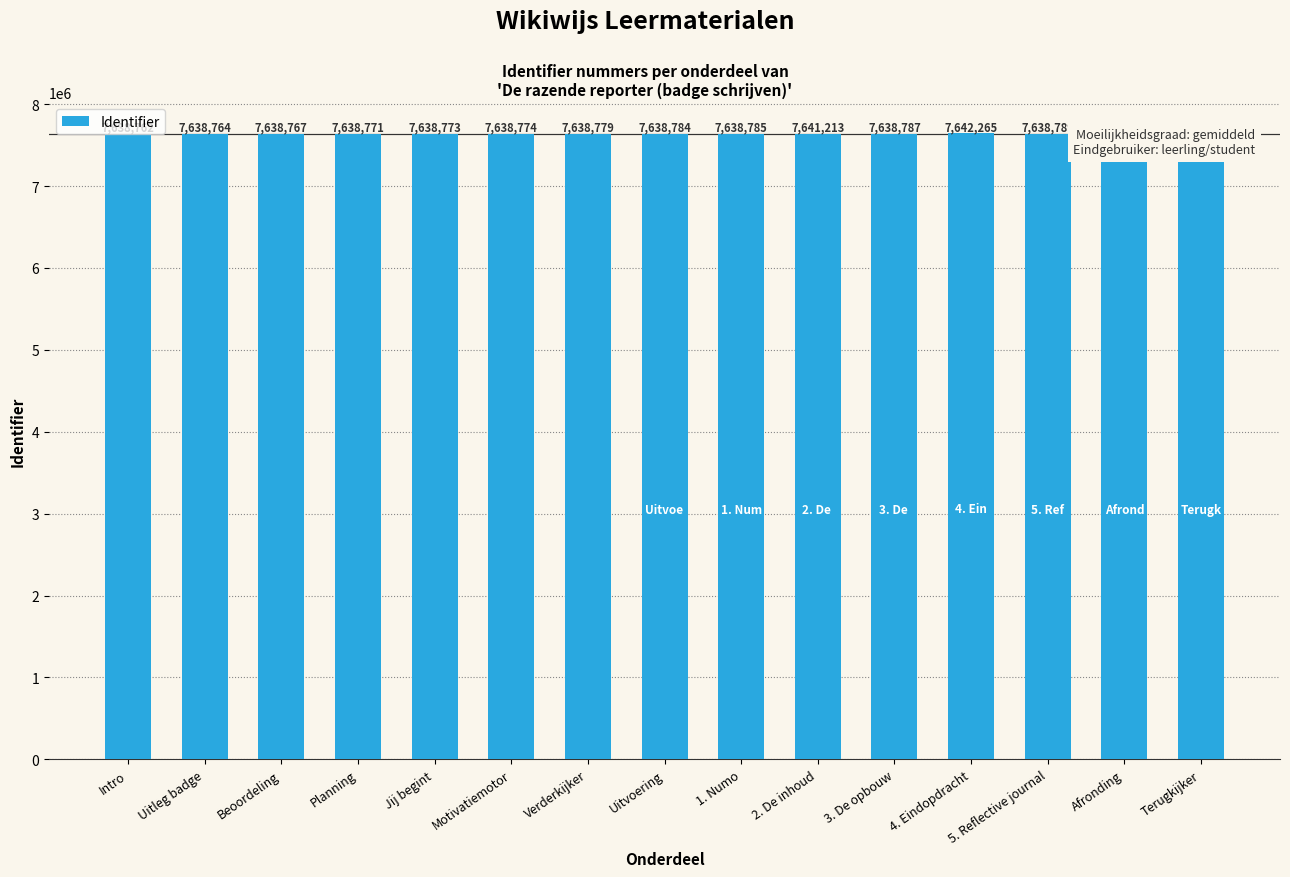

Which label corresponds to the smallest value in the chart?

Intro